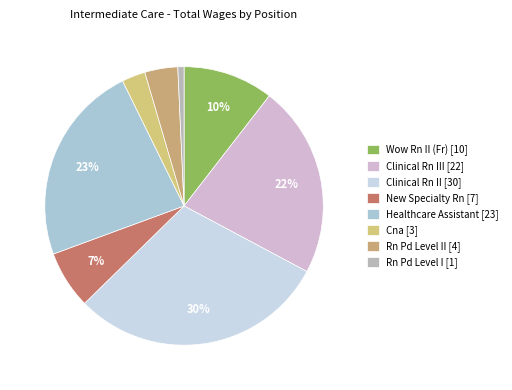

How many slices are in this pie chart?

8